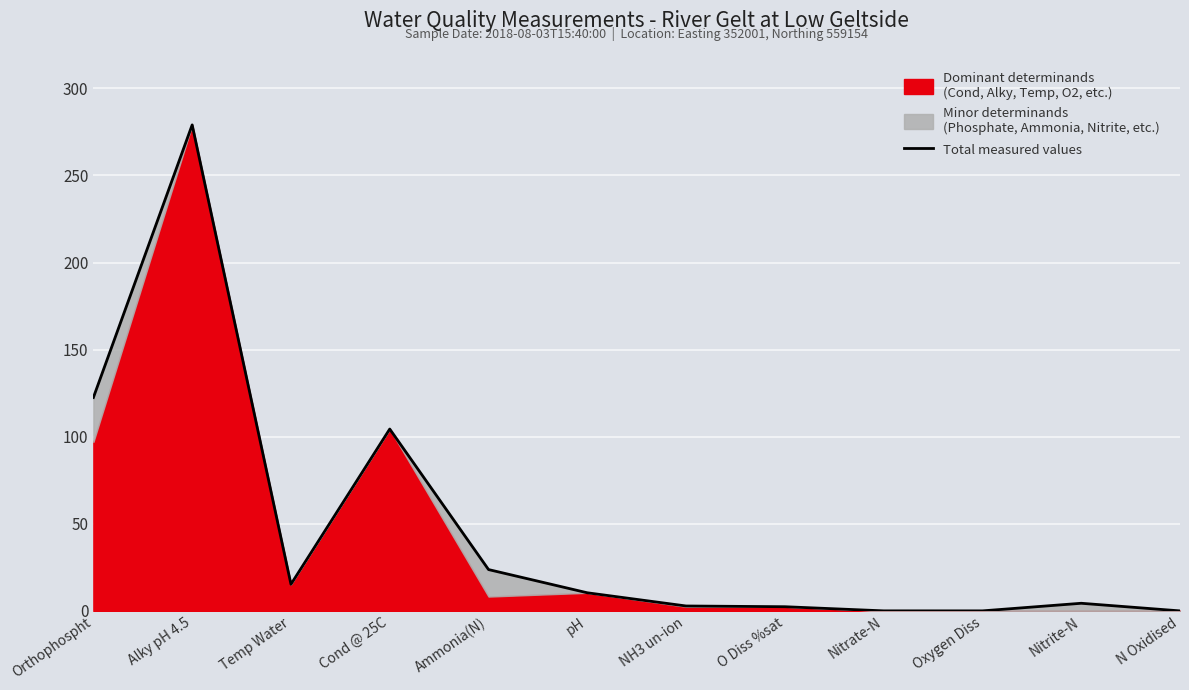

What is the difference between the maximum and minimum values?

279.0